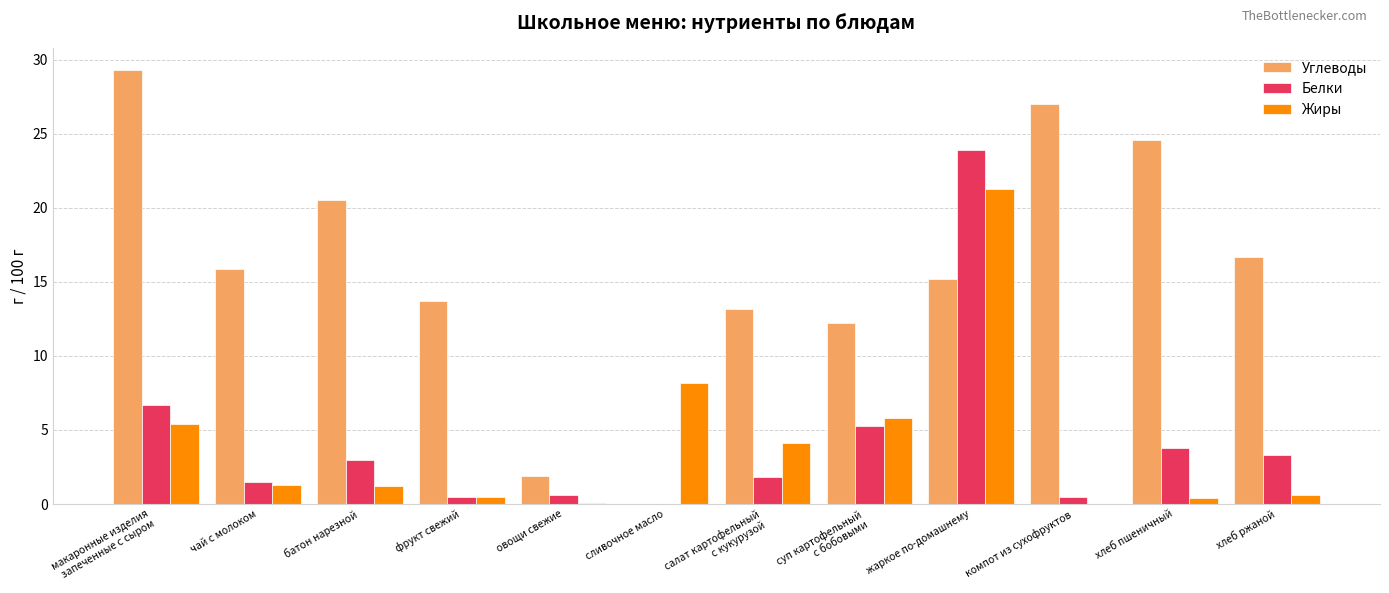

At which label is Углеводы closest to 14?

фрукт свежий